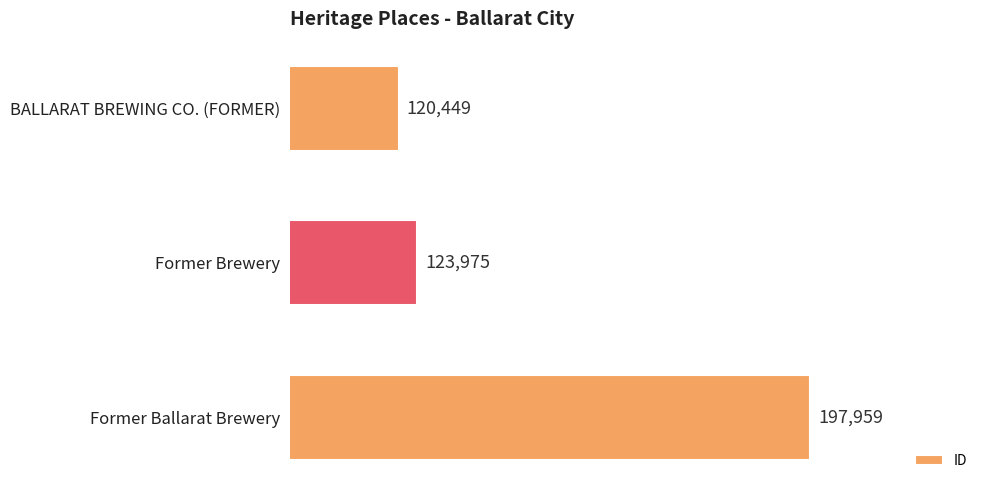

Reading top to bottom, what are all the values shown in this chart?

120449	123975	197959